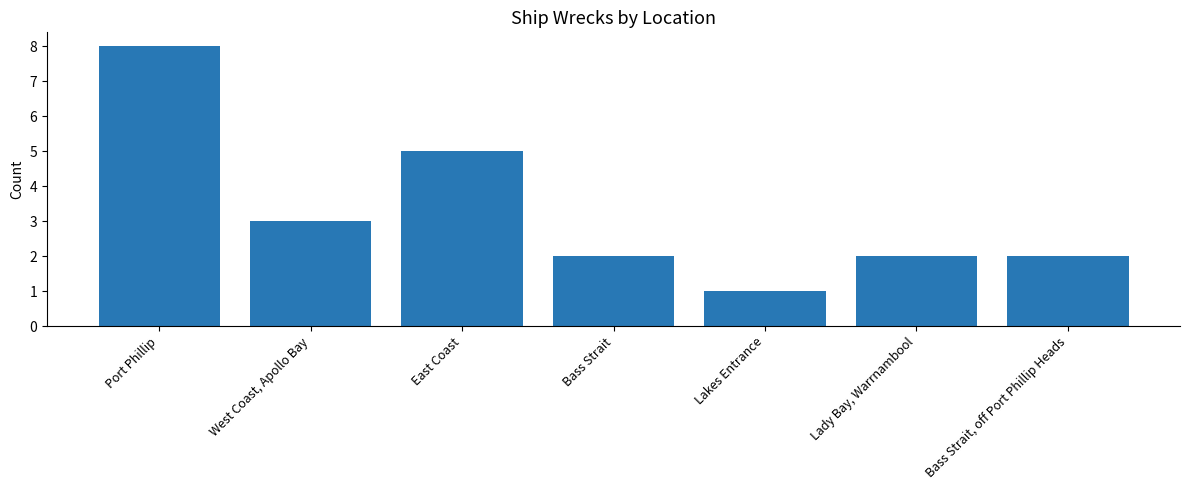

Between Bass Strait and East Coast, which is larger?

East Coast